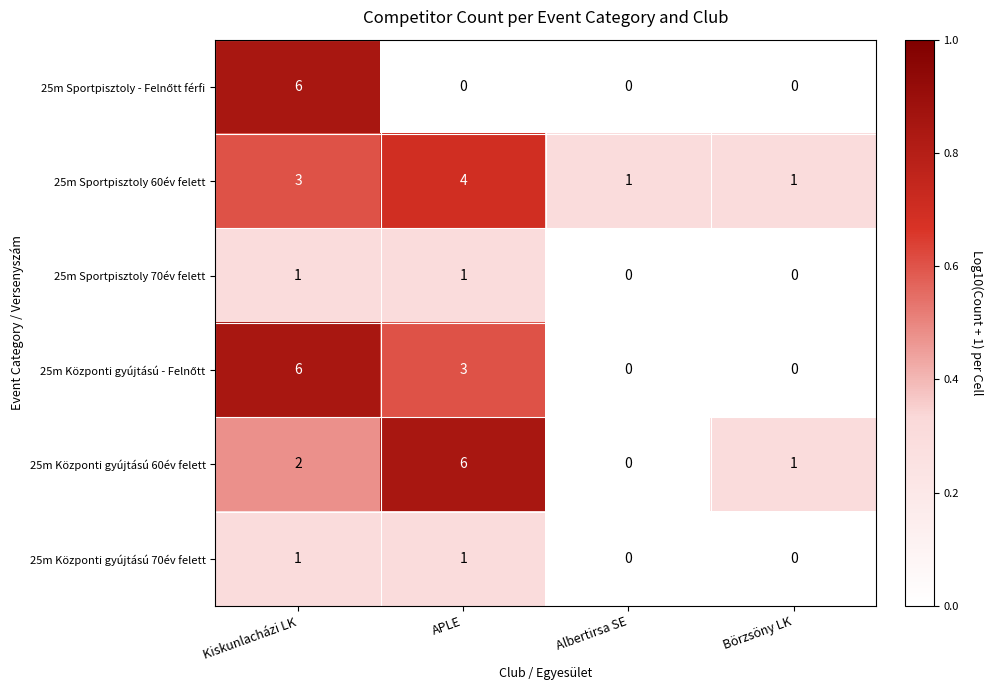

The value of 25m Sportpisztoly 60év felett at Albertirsa SE is 1. True or false?

True